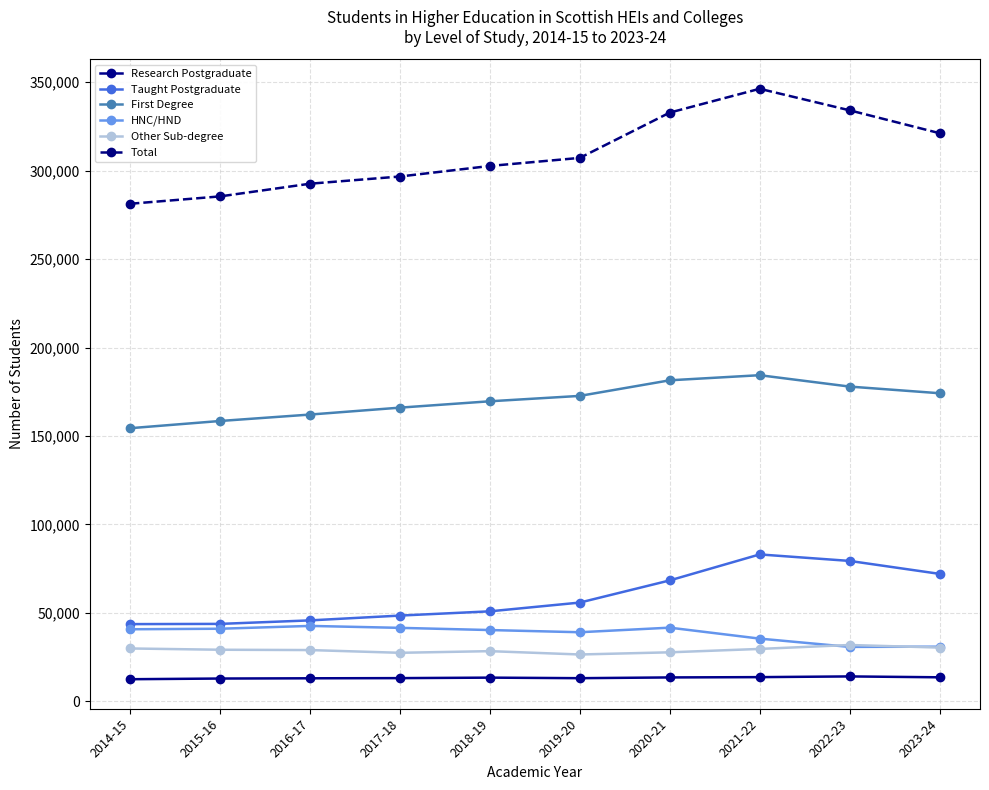

What is the difference between the highest and lowest values at 2014-15?

268760